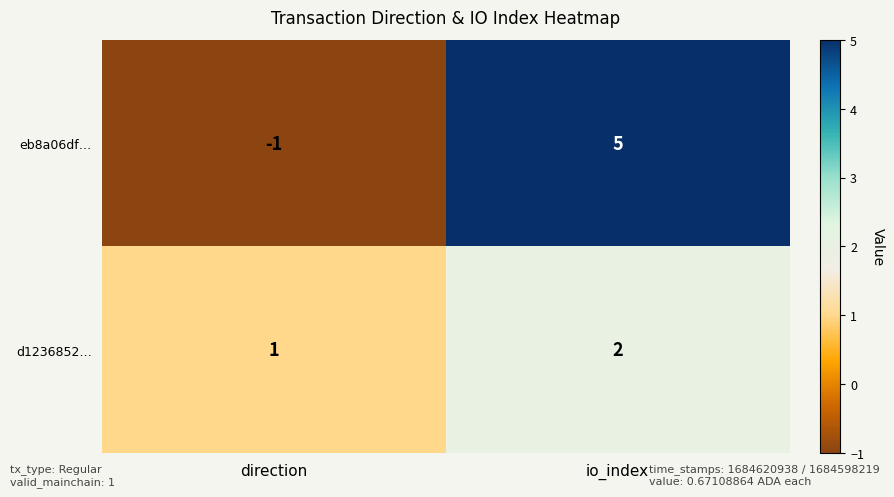

What is the difference between the highest and lowest values at io_index?

3